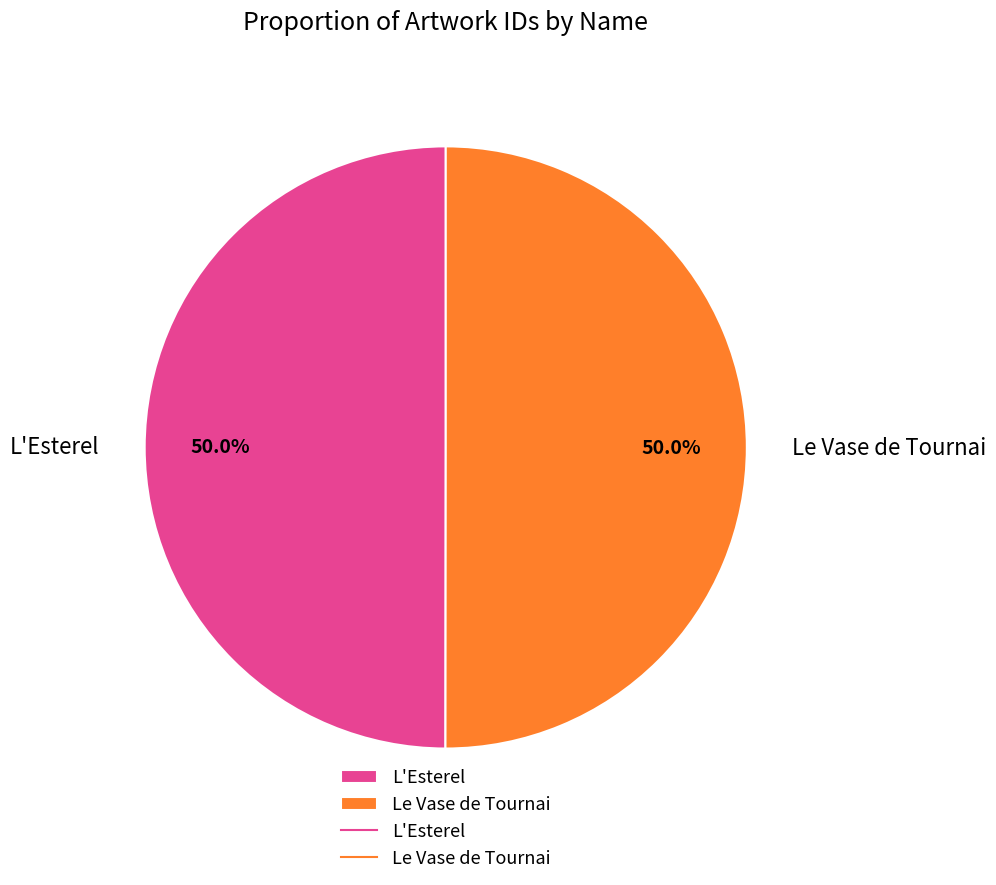

True or false: Le Vase de Tournai accounts for 50% of the total.

True